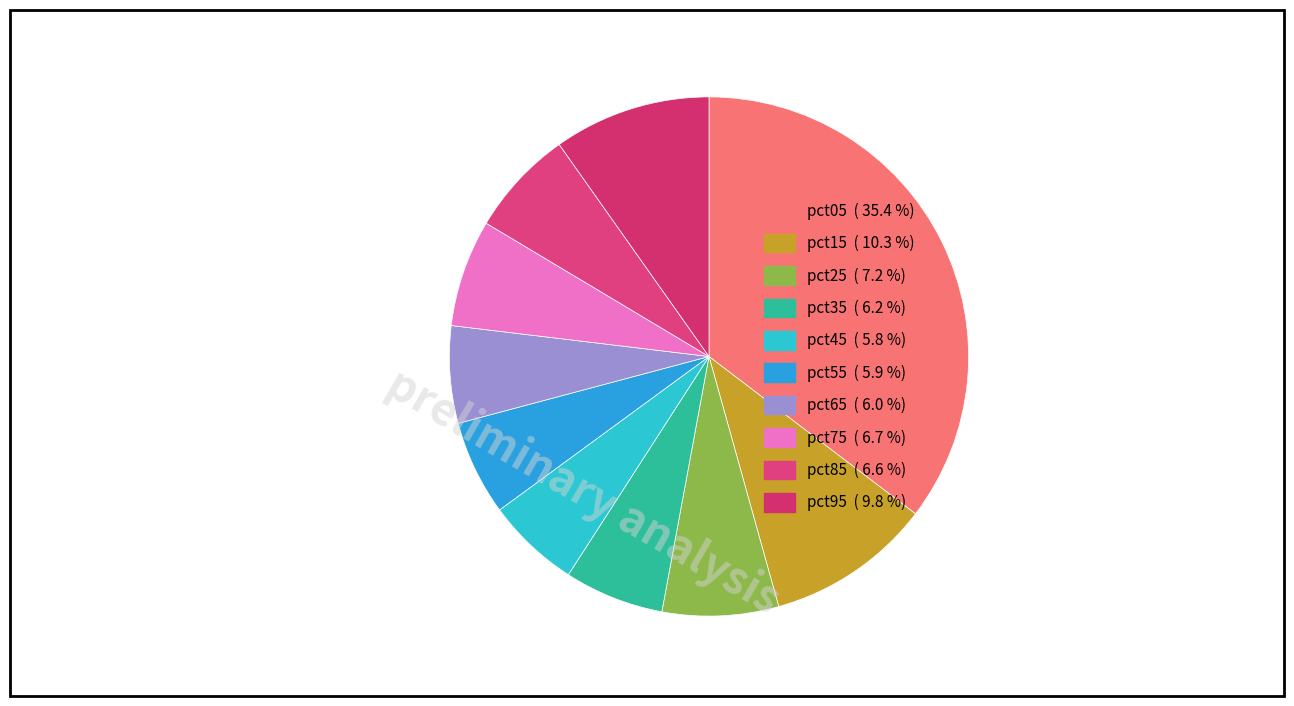

Which category has the biggest portion of the pie?

pct05